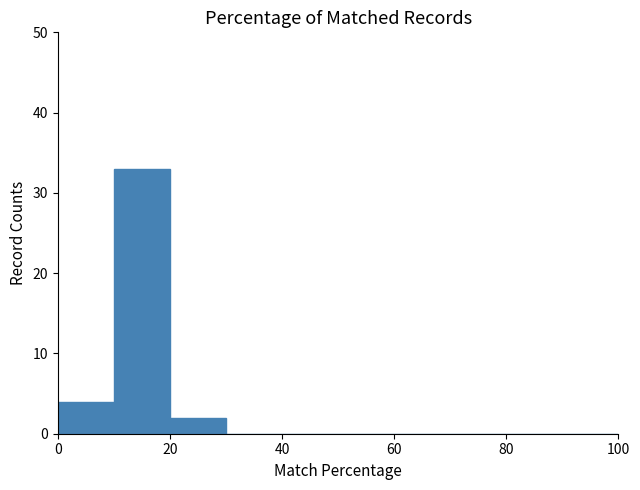

Reading left to right, transcribe this chart: for each bar, give the range it covers on the x-axis and its height. The values are not printed on the chart, so give them approximately, as read against the axis.

0 to 10: 4
10 to 20: 33
20 to 30: 2
30 to 40: 0
40 to 50: 0
50 to 60: 0
60 to 70: 0
70 to 80: 0
80 to 90: 0
90 to 100: 0